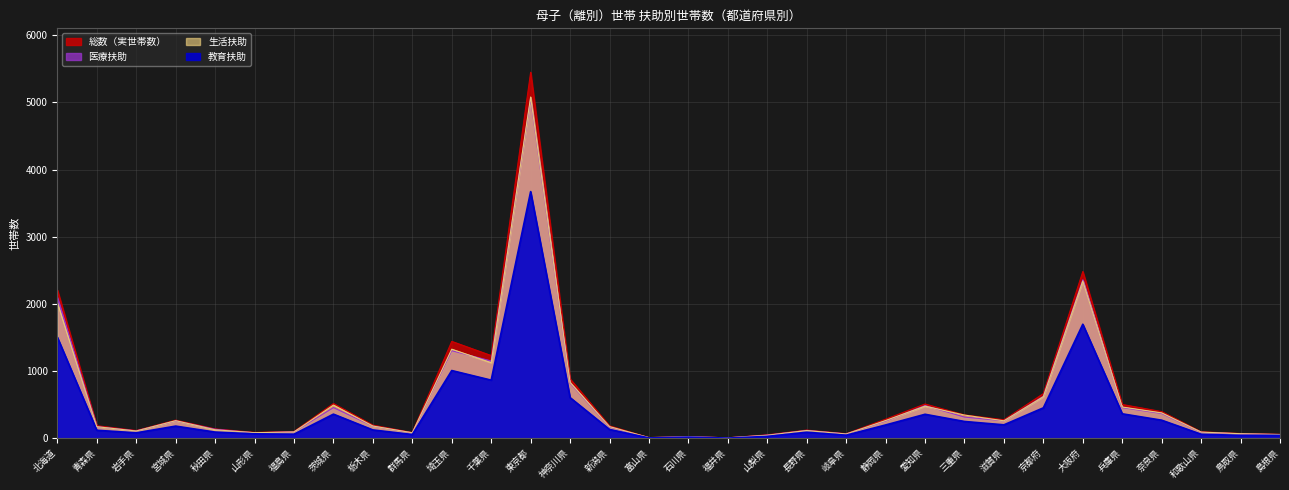

How many data points in 教育扶助 are less than 133?

16